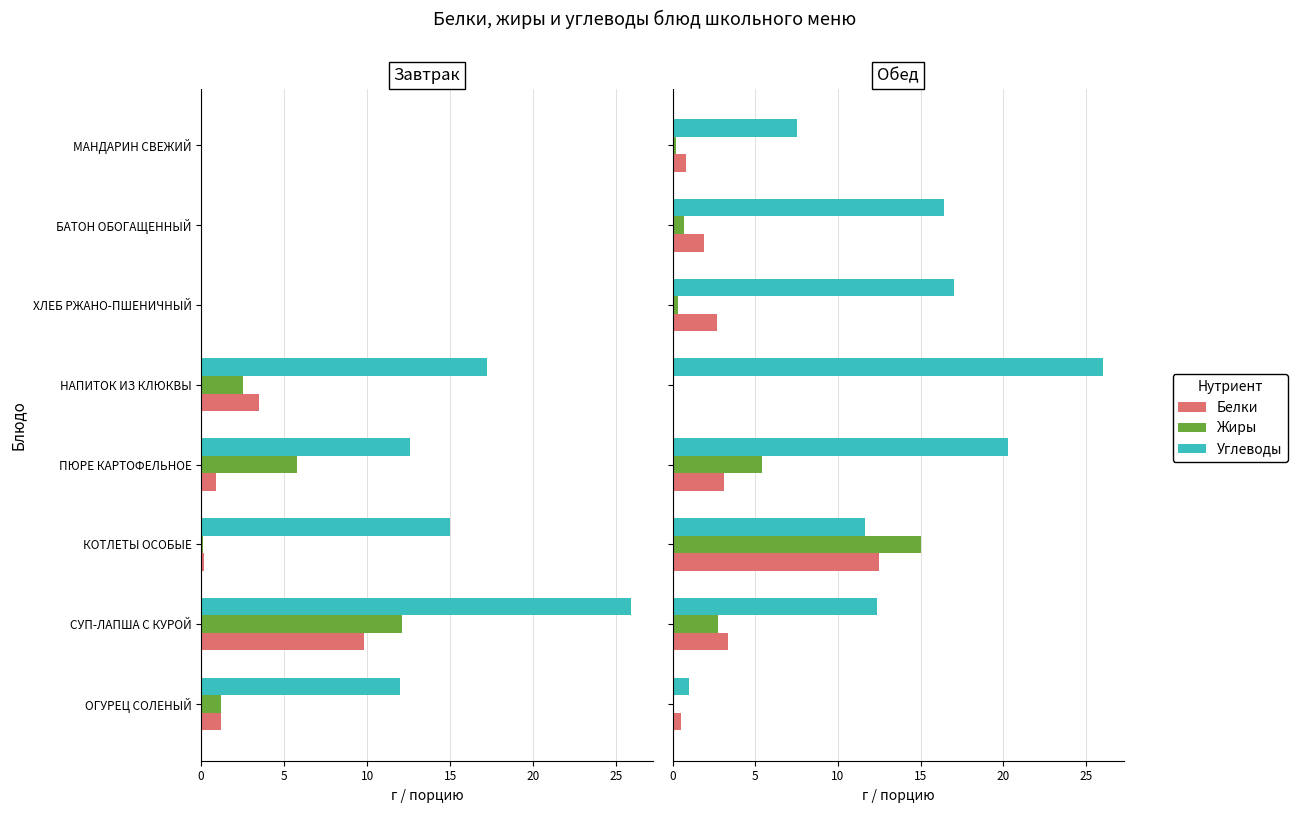

What is the spread (max minus min) of values at КОТЛЕТЫ ОСОБЫЕ?

3.4